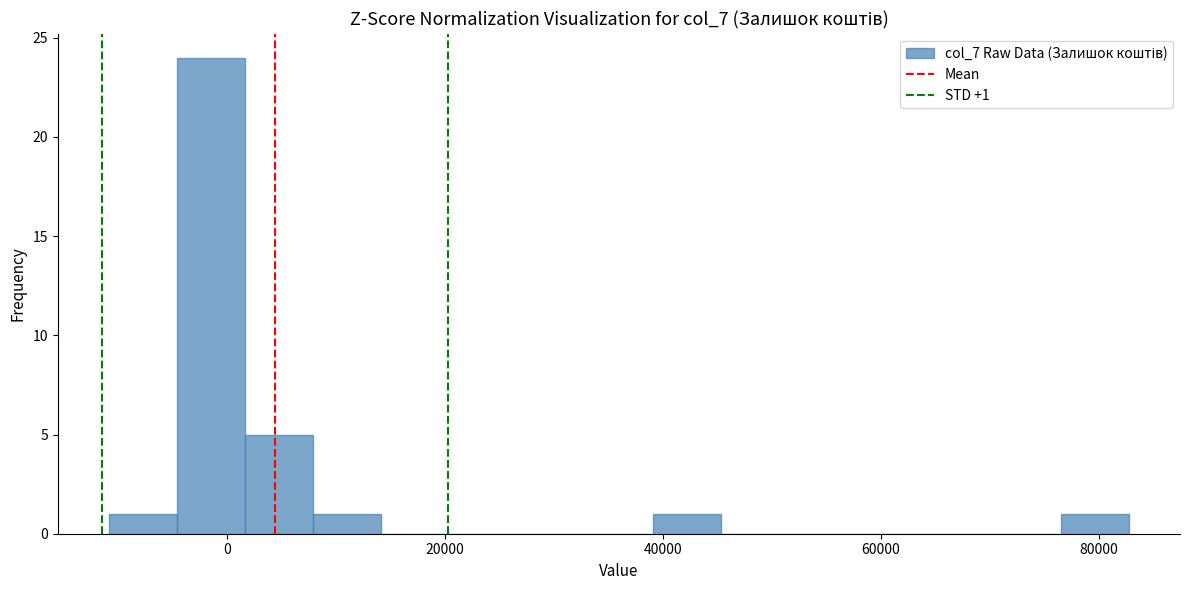

Around what value on the x-axis is the tallest bar? Give the approximate position of its centre, as read against the axis.

-2000